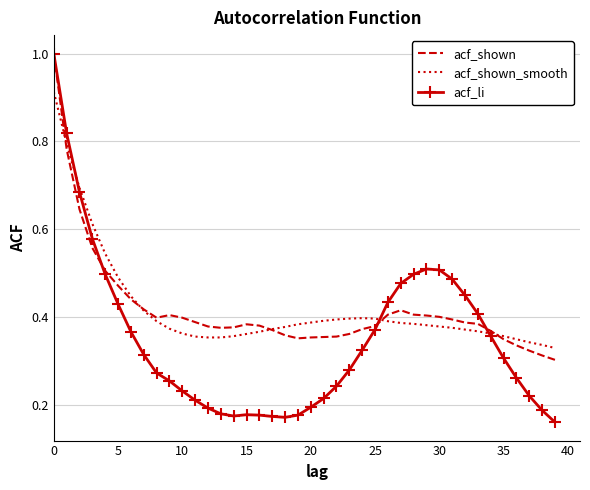

What is the highest value of the acf_li series?

1.0